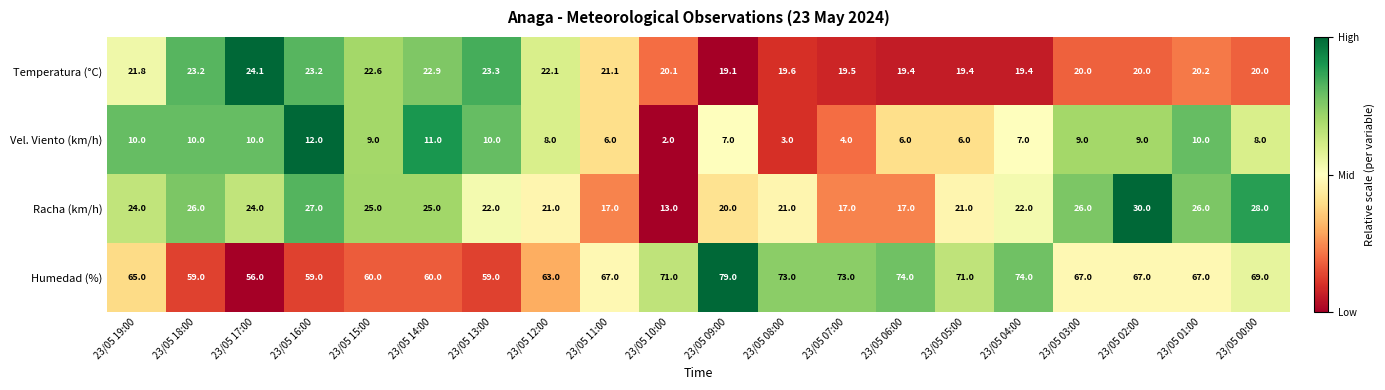

Is it true that Temperatura (°C) equals 22.1 at 23/05 12:00?

True